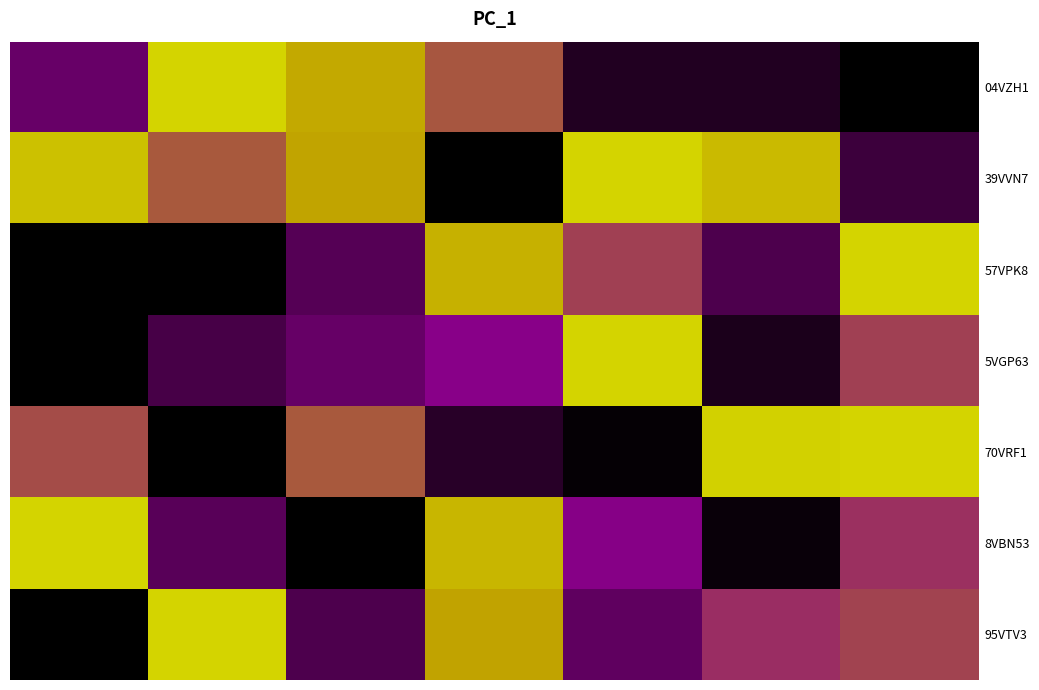

Which series has the largest range (max minus min)?

04VZH1